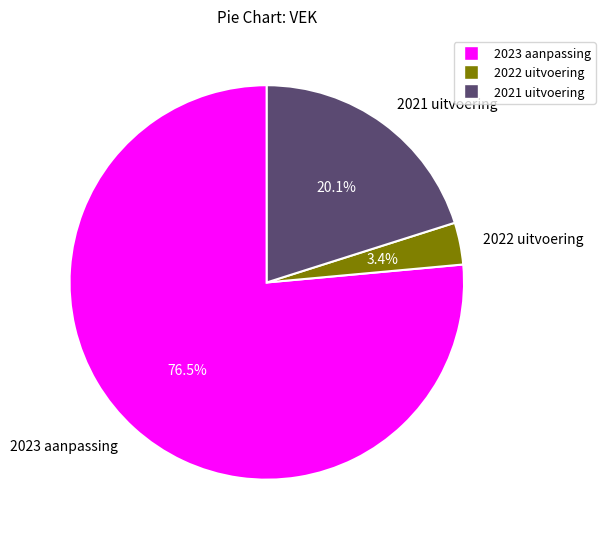

Is it true that 2023 aanpassing is 71% of the pie?

False